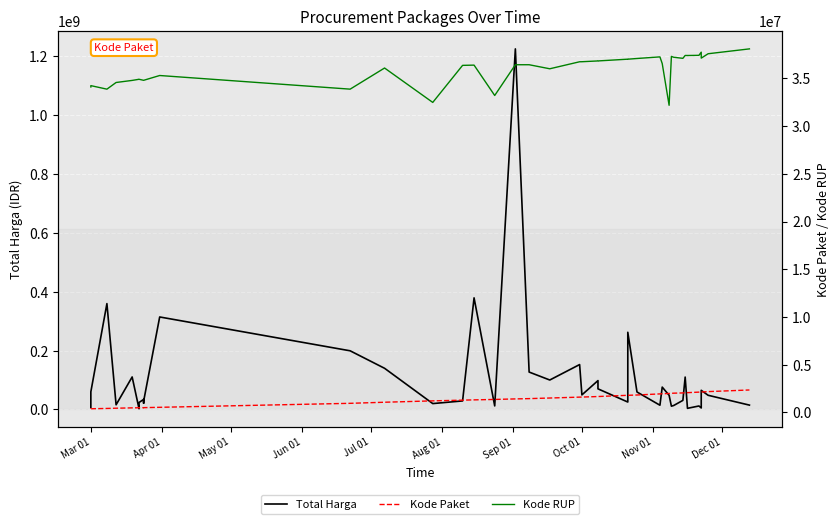

Which series has the largest total across all categories?

Total Harga